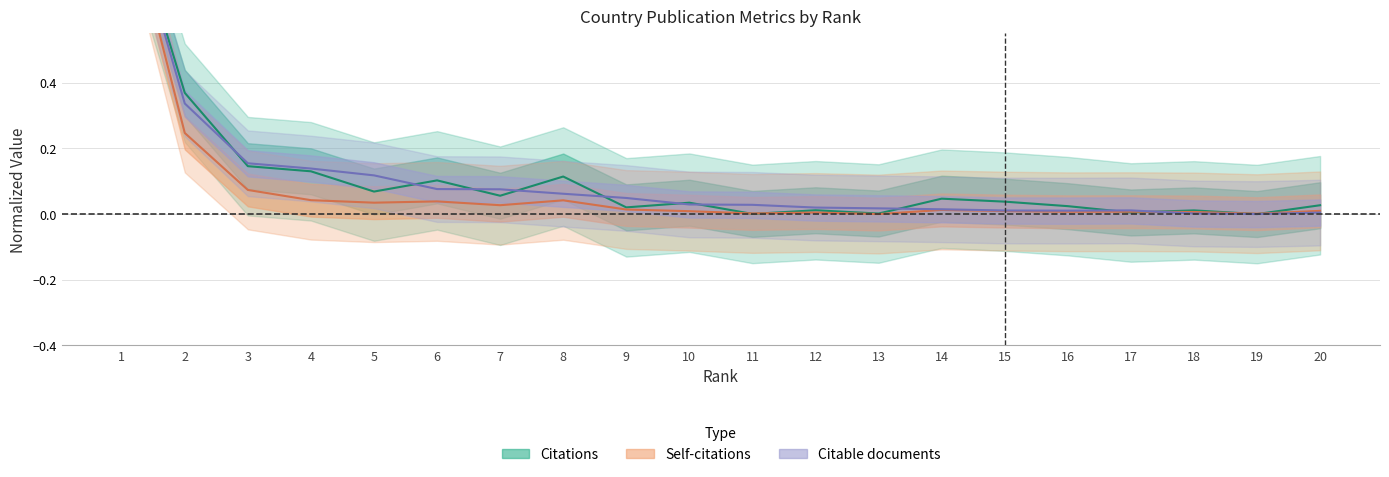

What is the difference between the maximum and second lowest values in the Citable documents series?

1.0